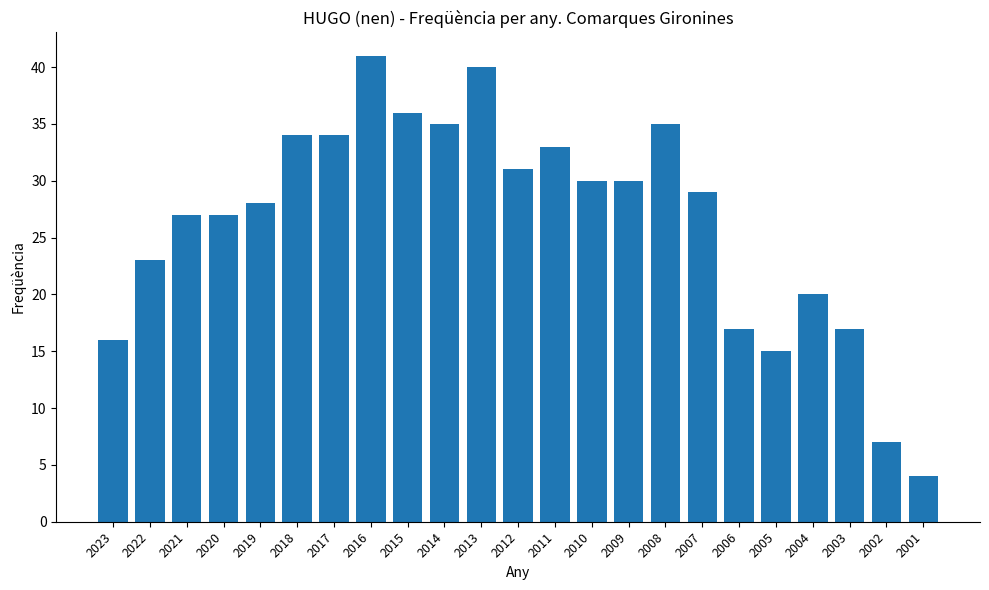

At which category does the chart reach its minimum across all series?

2001